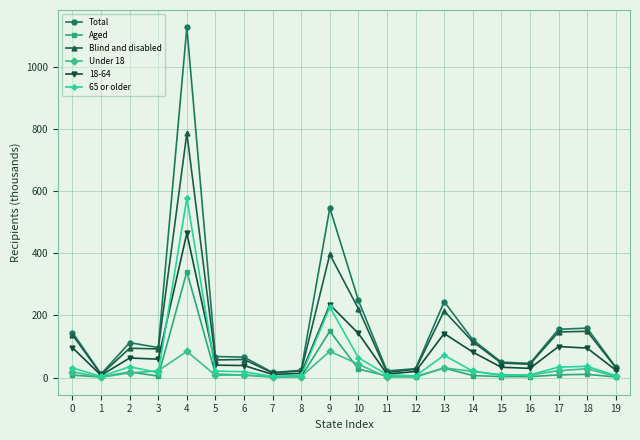

What is the total value across all series at 1?

34.1